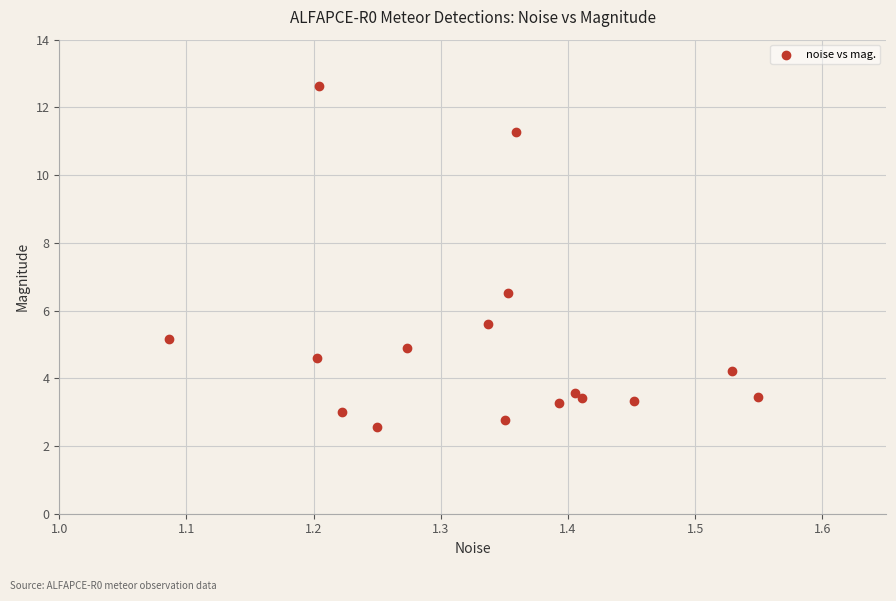

What Y value in the scatter plot is closest to 7?

6.5